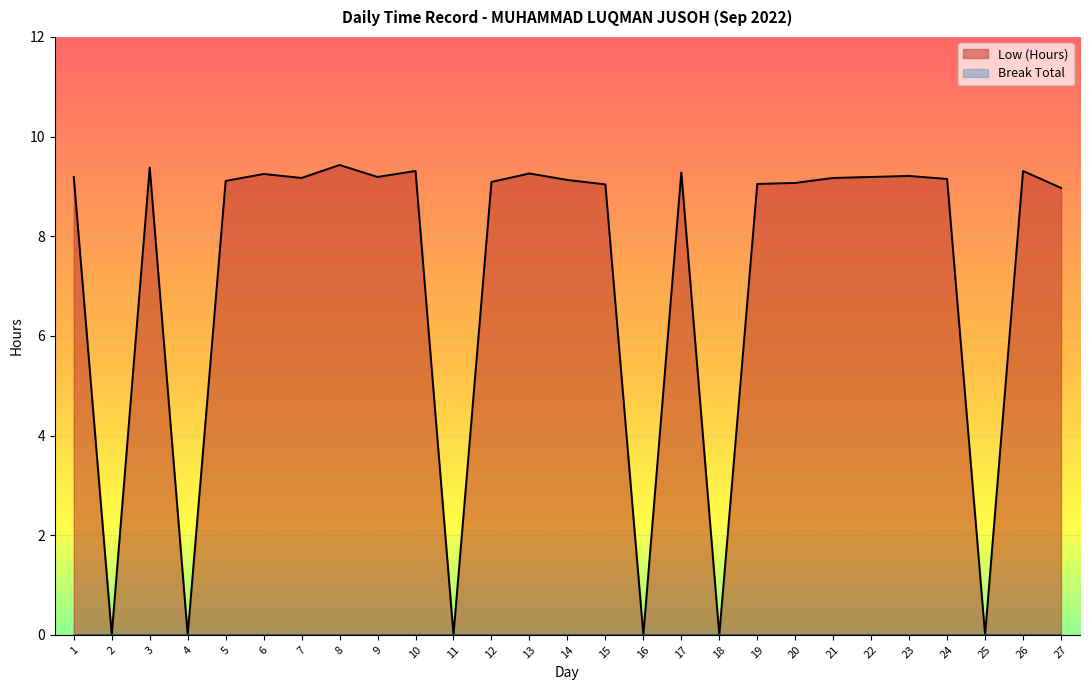

Does the chart display data point markers on the line(s)?

No